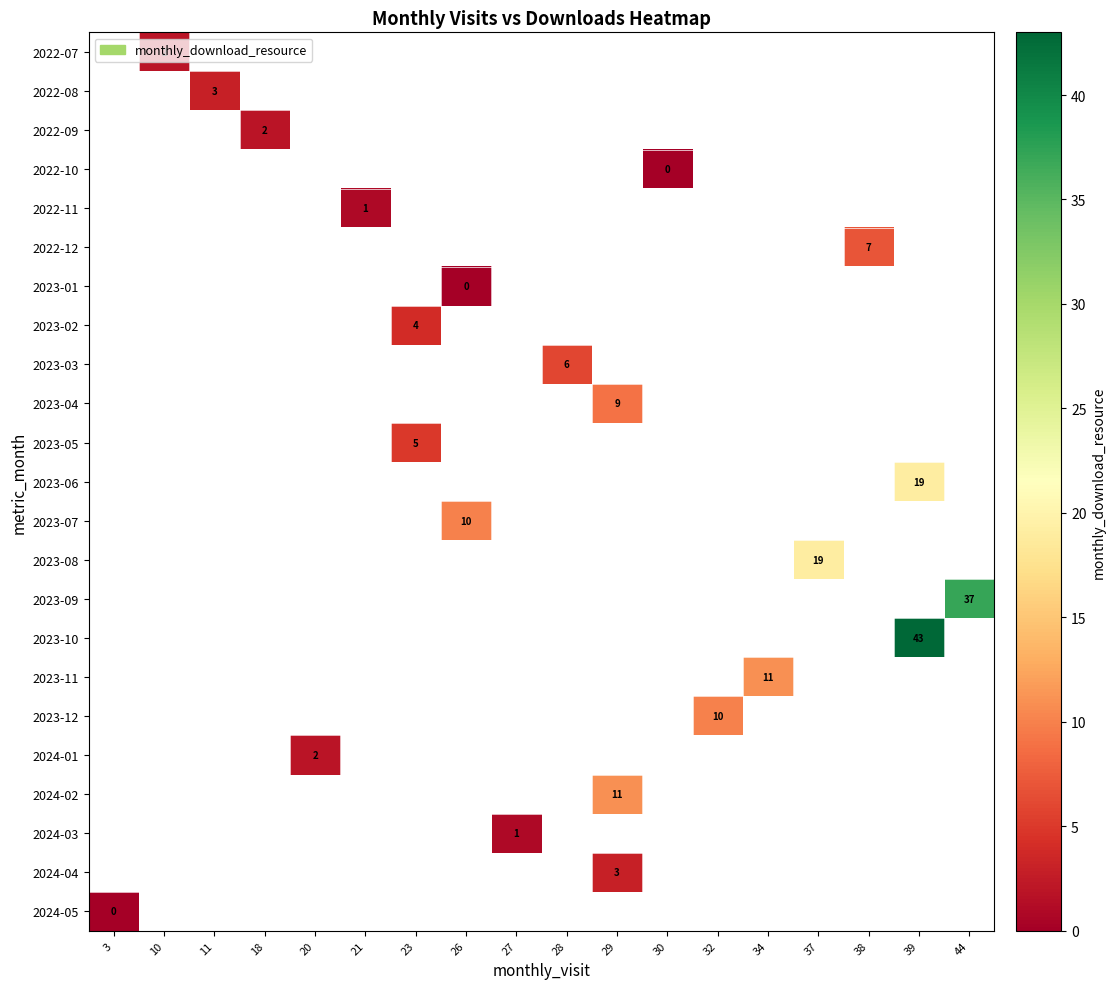

How many series are shown in this chart?

23